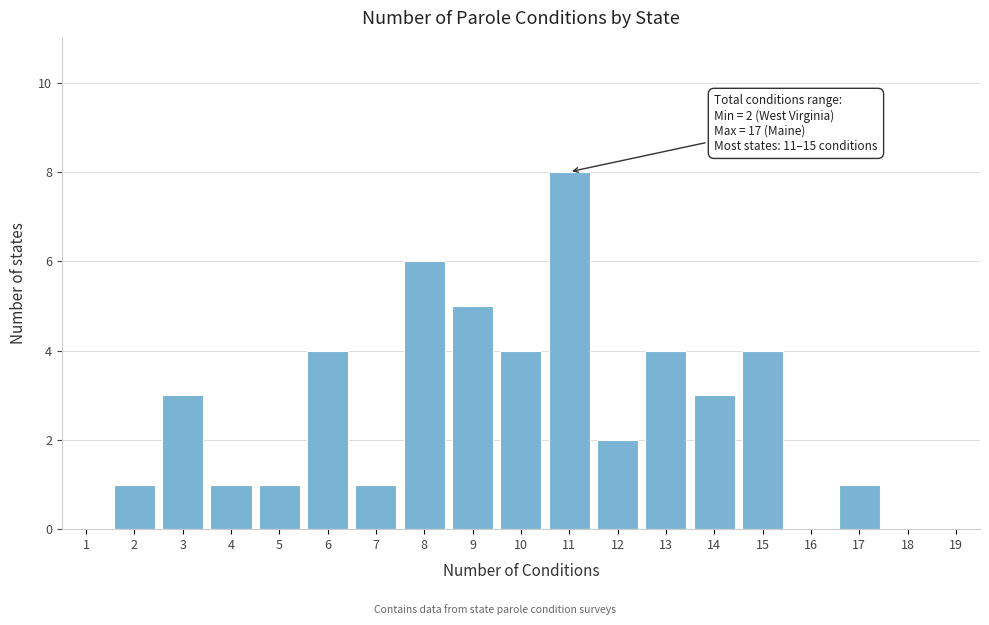

Over which range of the x-axis is the bar tallest?

10.5 to 11.5